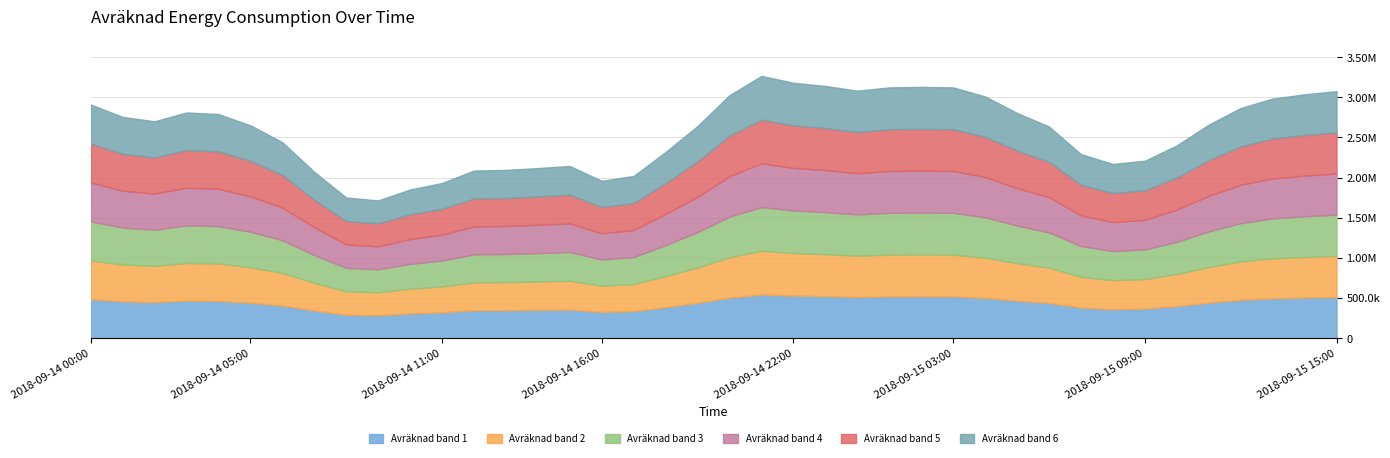

Count the number of categories in the chart.

40